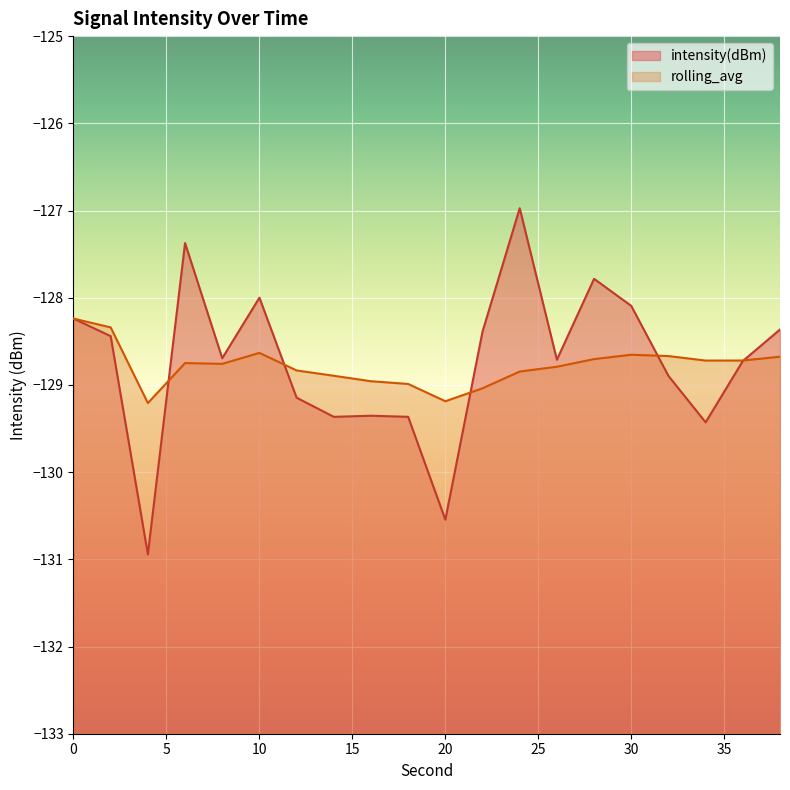

What is the smallest value displayed?

-130.9